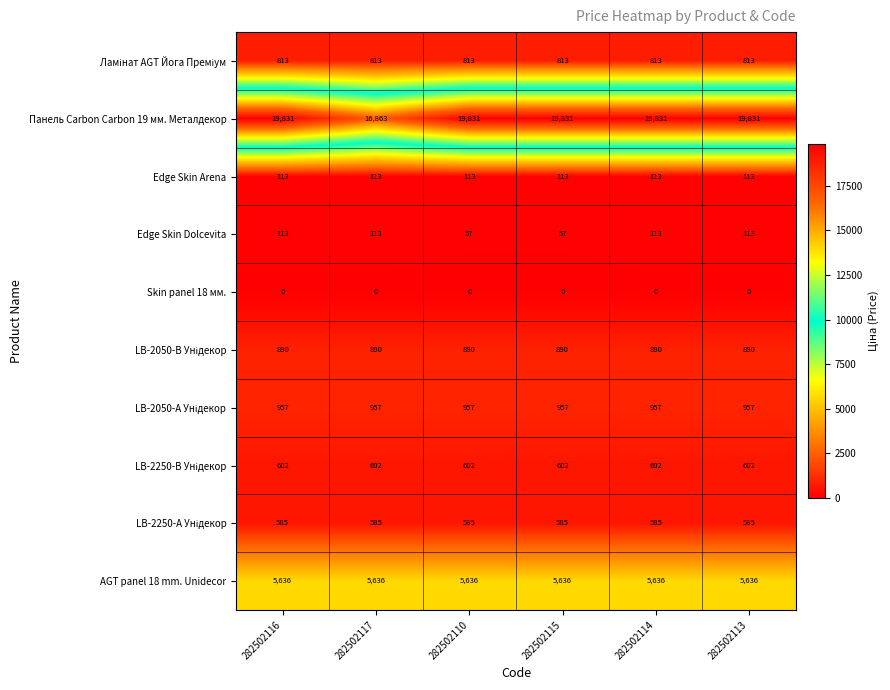

Is it true that AGT panel 18 mm. Unidecor equals 5636 at 282502110?

True